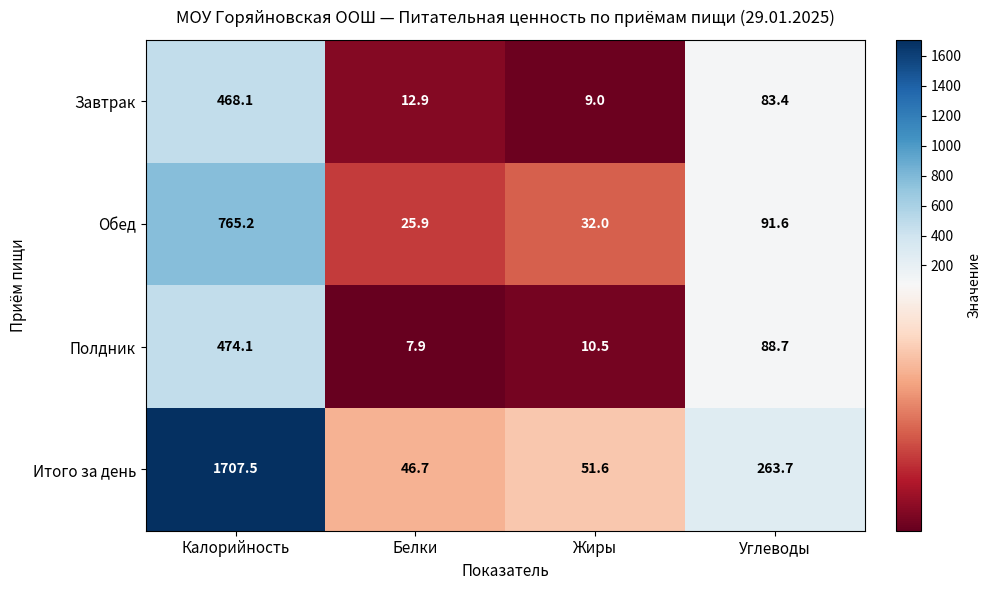

Is it true that Обед equals 46.0 at Белки?

False